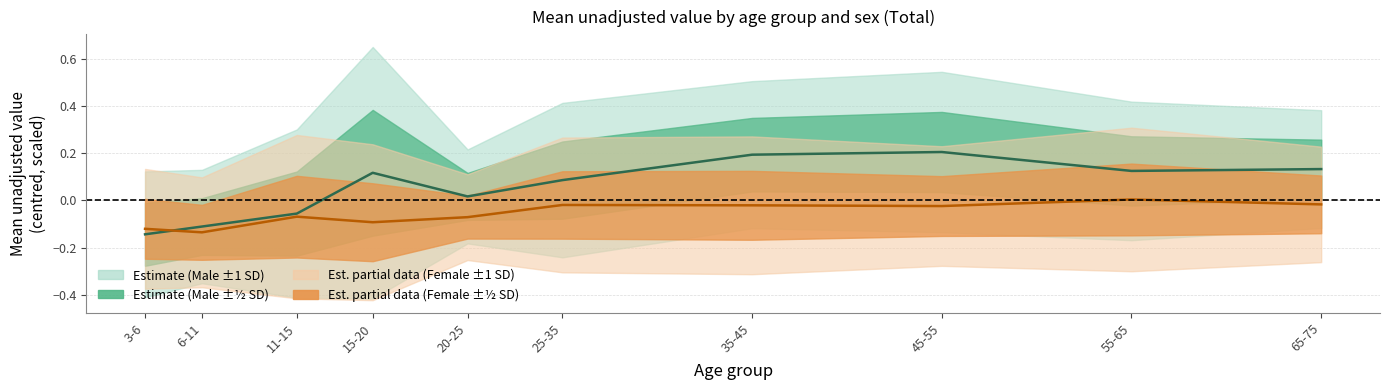

What is the difference between the second highest and minimum values in the Female mean series?

0.1